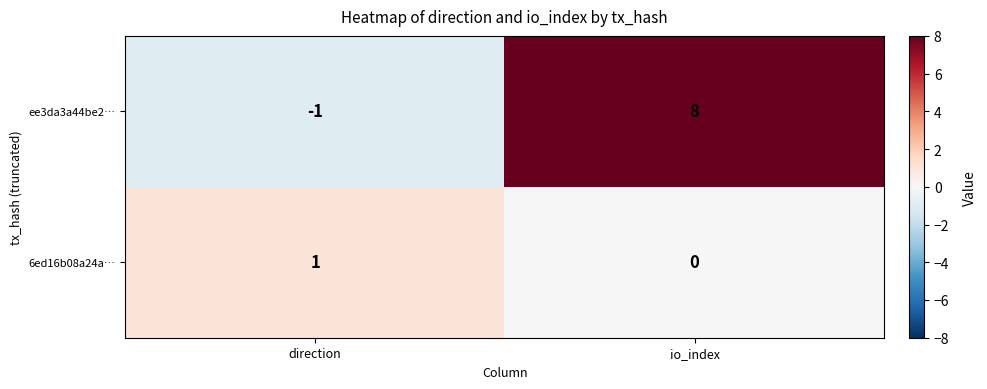

Where is ee3da3a44be2… nearest to the value 3?

direction